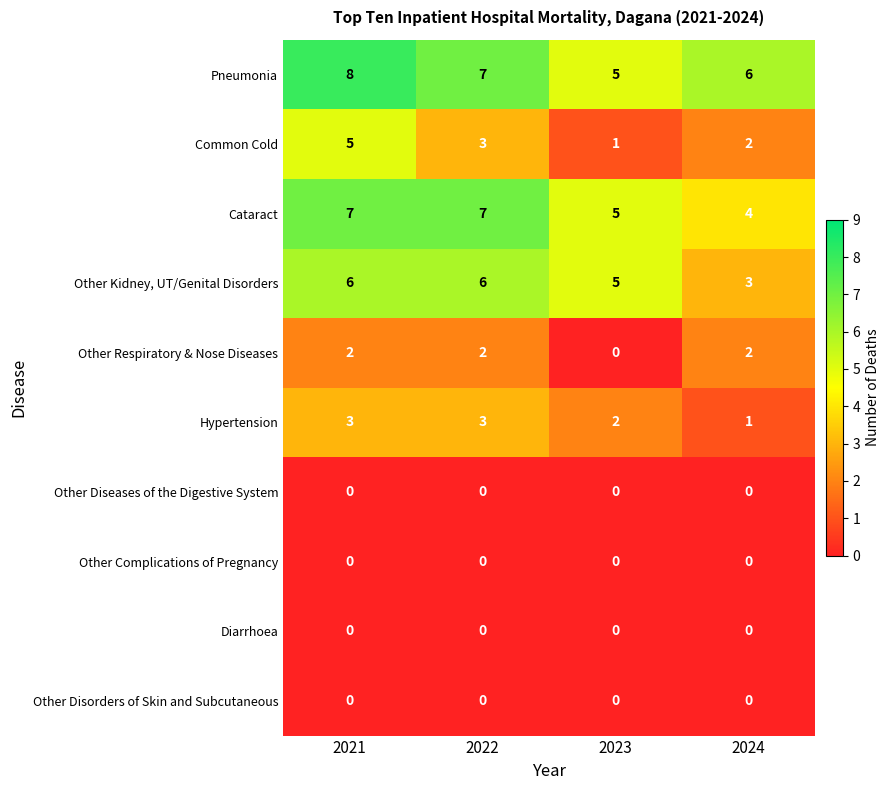

Read the Cataract value at 2024.

4